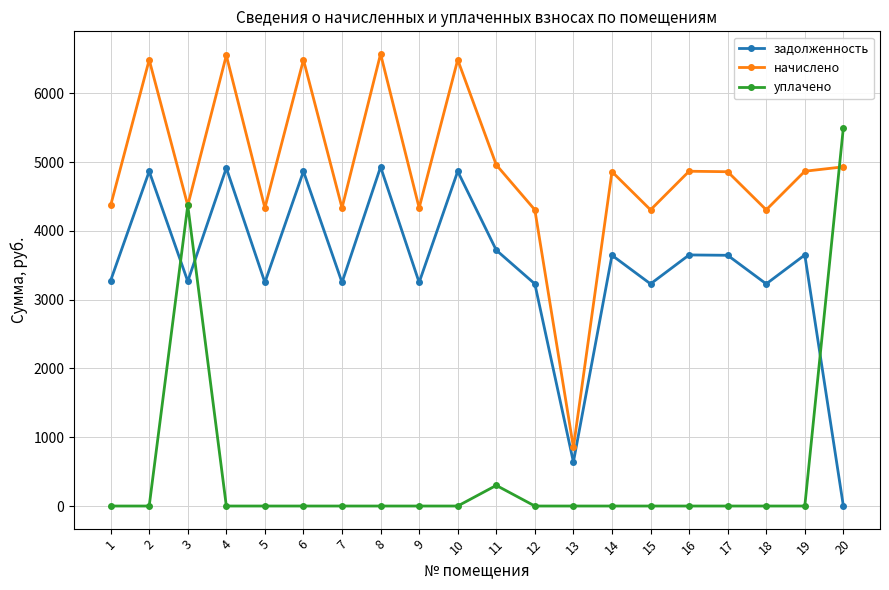

Between 7 and 8, which series saw the biggest shift?

начислено